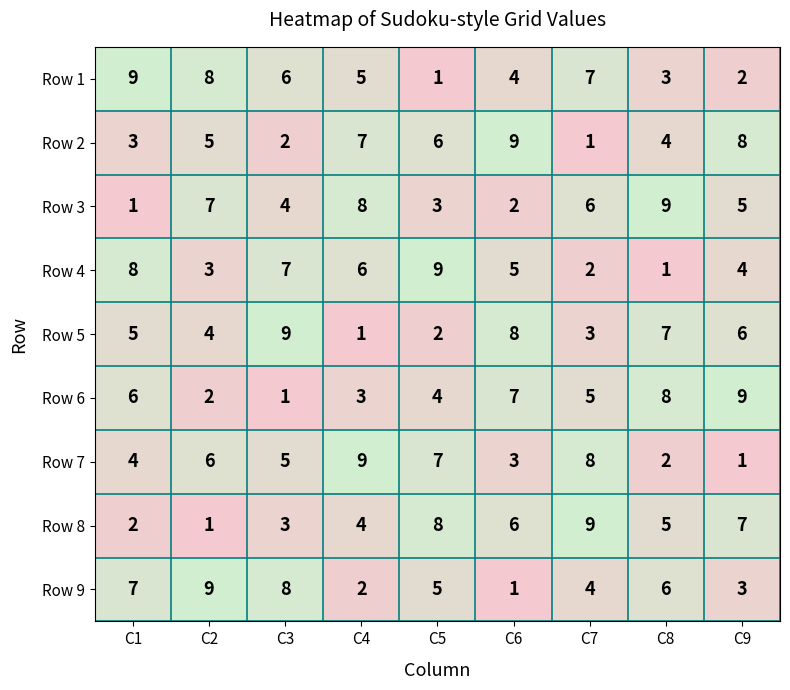

What is the sum of the Row 4 values at C5 and C9?

13